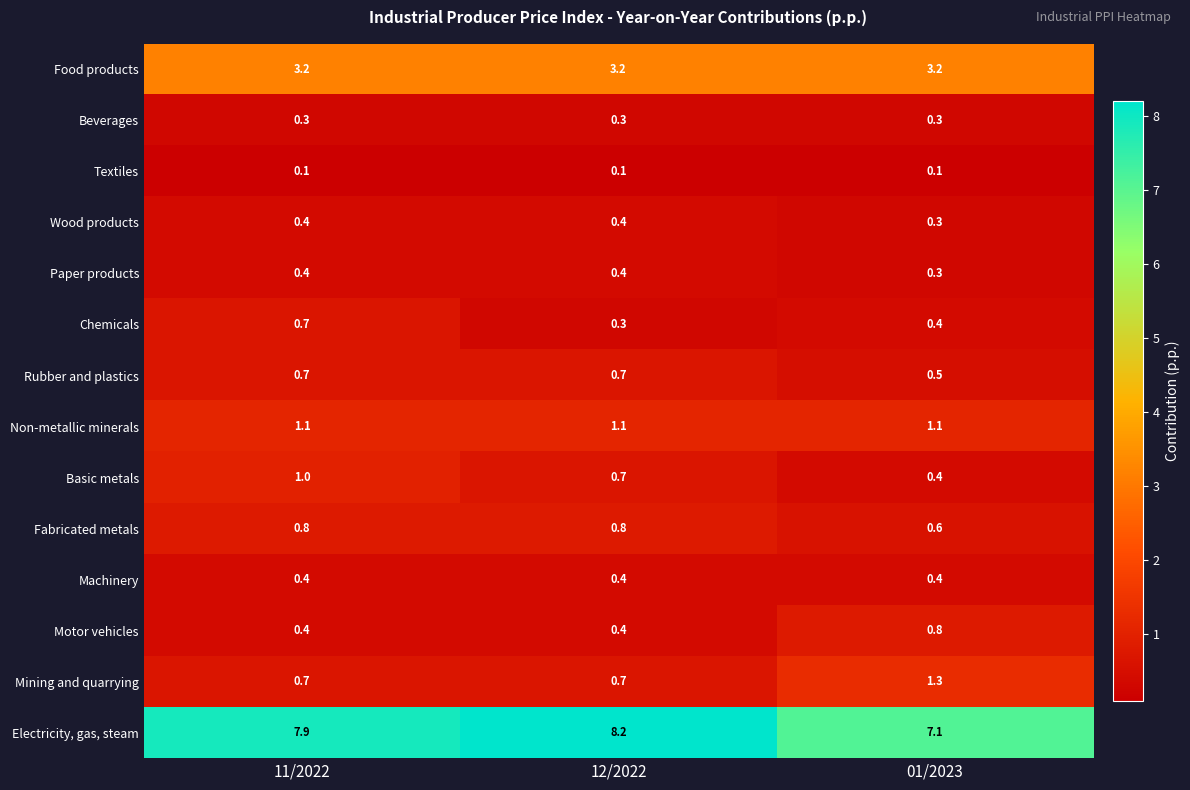

What is the total value across all series at 12/2022?

17.7